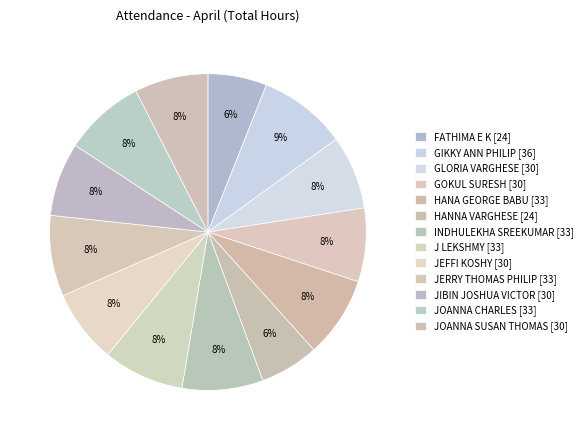

How many slices are in this pie chart?

13